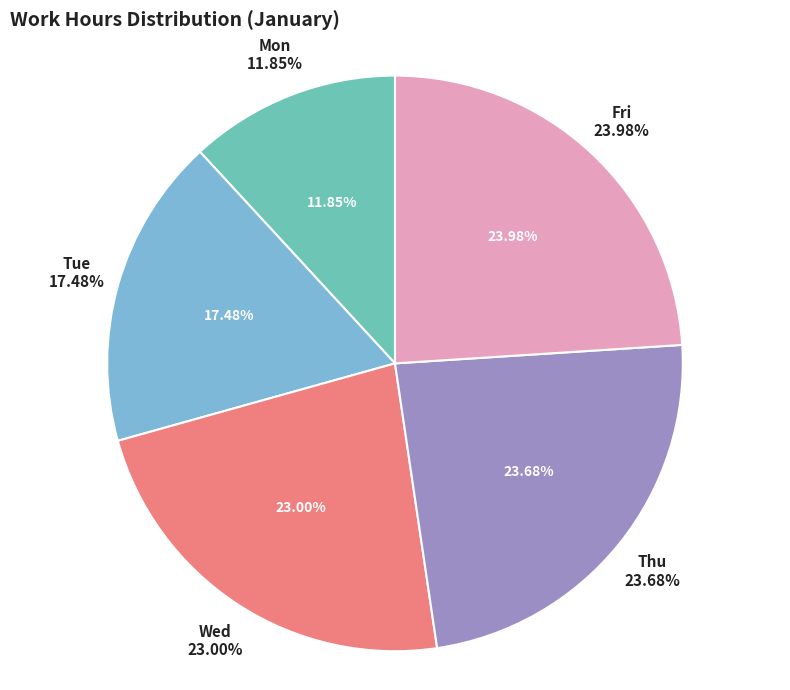

Which category has the biggest portion of the pie?

6-Fri